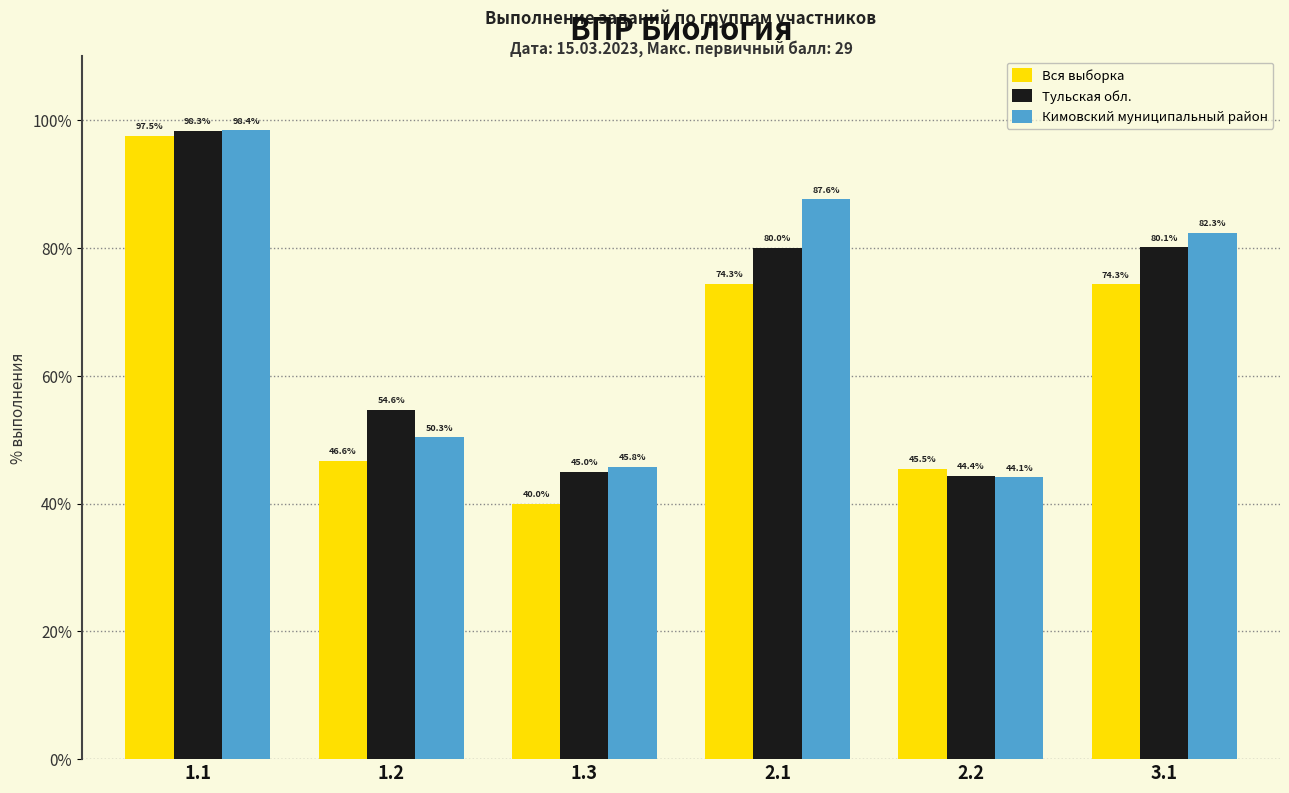

Rank the series by their average value, from highest to lowest.

Кимовский муниципальный район, Тульская обл., Вся выборка